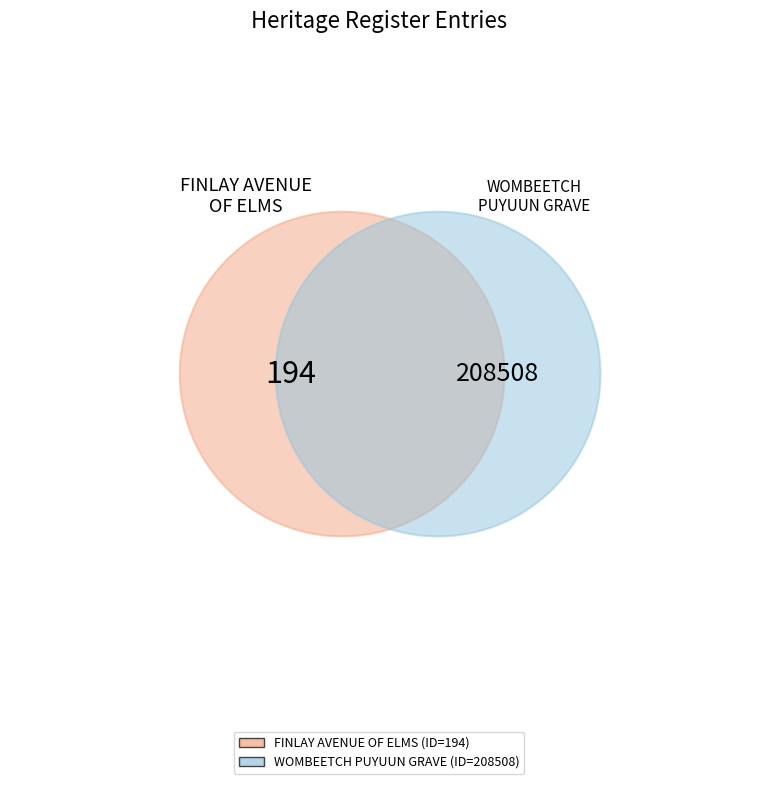

Is FINLAY AVENUE OF ELMS the majority of the pie?

No